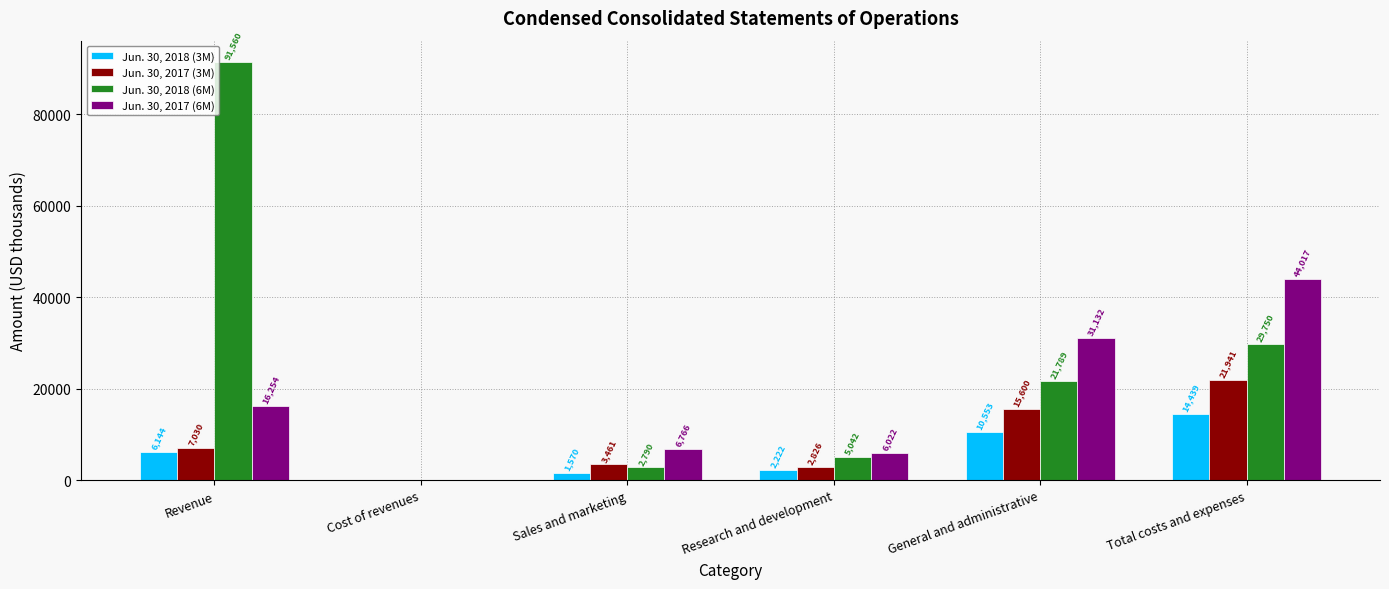

Reading right to left, transcribe all the data shown in this chart.

Jun. 30, 2018 (3M): Total costs and expenses=14439	General and administrative=10553	Research and development=2222	Sales and marketing=1570	Cost of revenues=94	Revenue=6144
Jun. 30, 2017 (3M): Total costs and expenses=21941	General and administrative=15600	Research and development=2826	Sales and marketing=3461	Cost of revenues=54	Revenue=7030
Jun. 30, 2018 (6M): Total costs and expenses=29750	General and administrative=21789	Research and development=5042	Sales and marketing=2790	Cost of revenues=129	Revenue=91560
Jun. 30, 2017 (6M): Total costs and expenses=44017	General and administrative=31132	Research and development=6022	Sales and marketing=6766	Cost of revenues=97	Revenue=16254